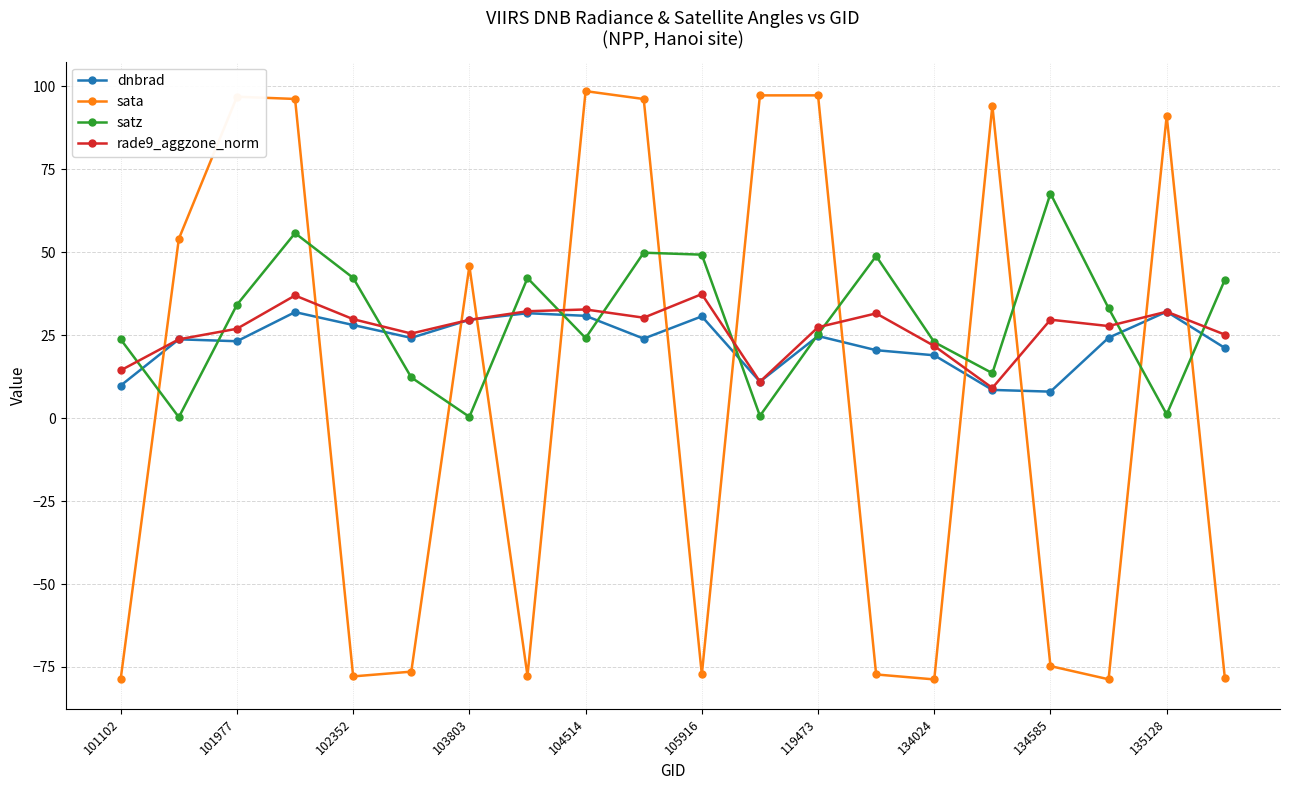

Which series ends up on top after the final intersection of sata and dnbrad?

dnbrad